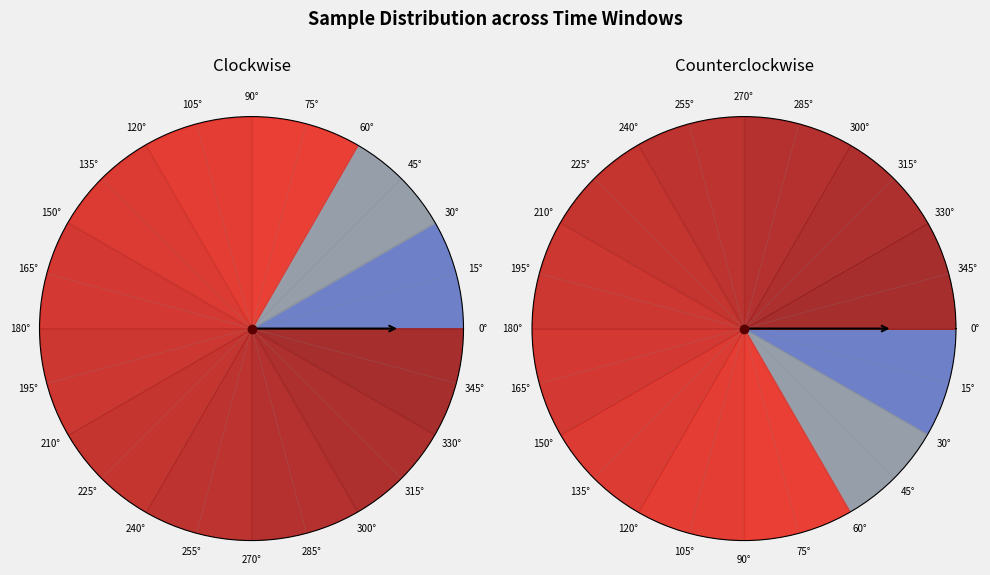

To the nearest percent, what percentage of the pie is 00:19?

8%